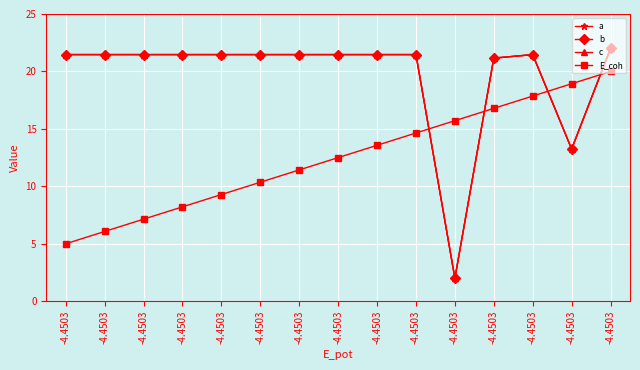

What is the maximum value shown in the chart?

22.0